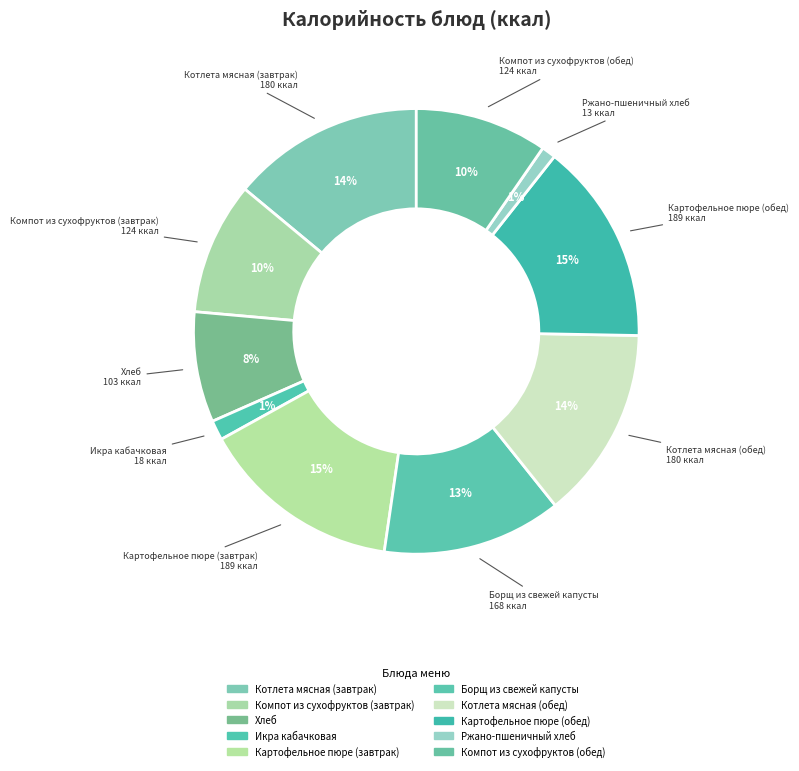

Count the number of slices in the pie.

10